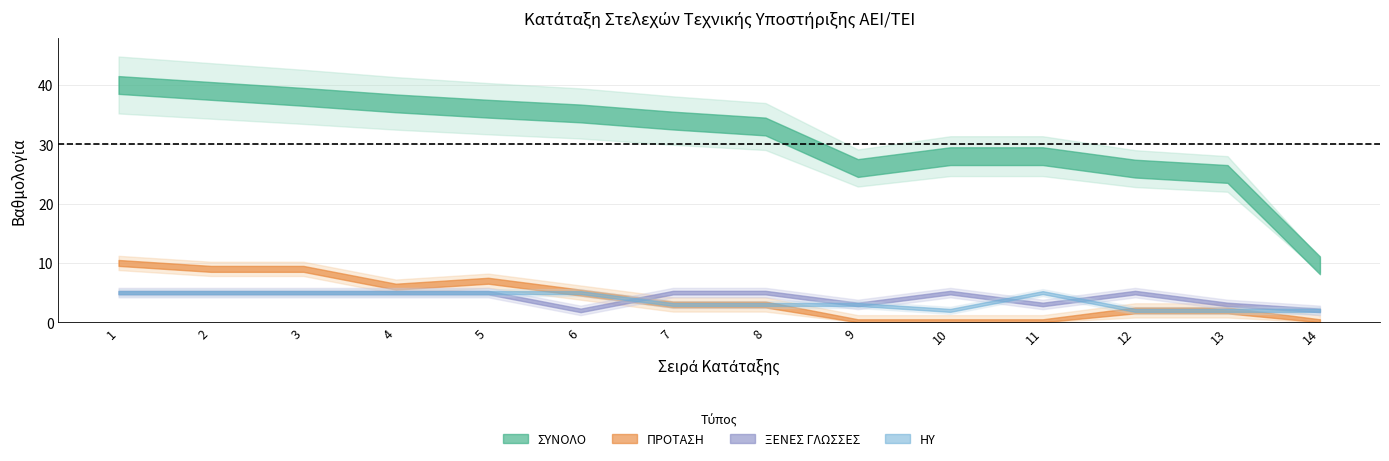

What is the value of the ΗΥ point at the 2nd from the left?

5.0